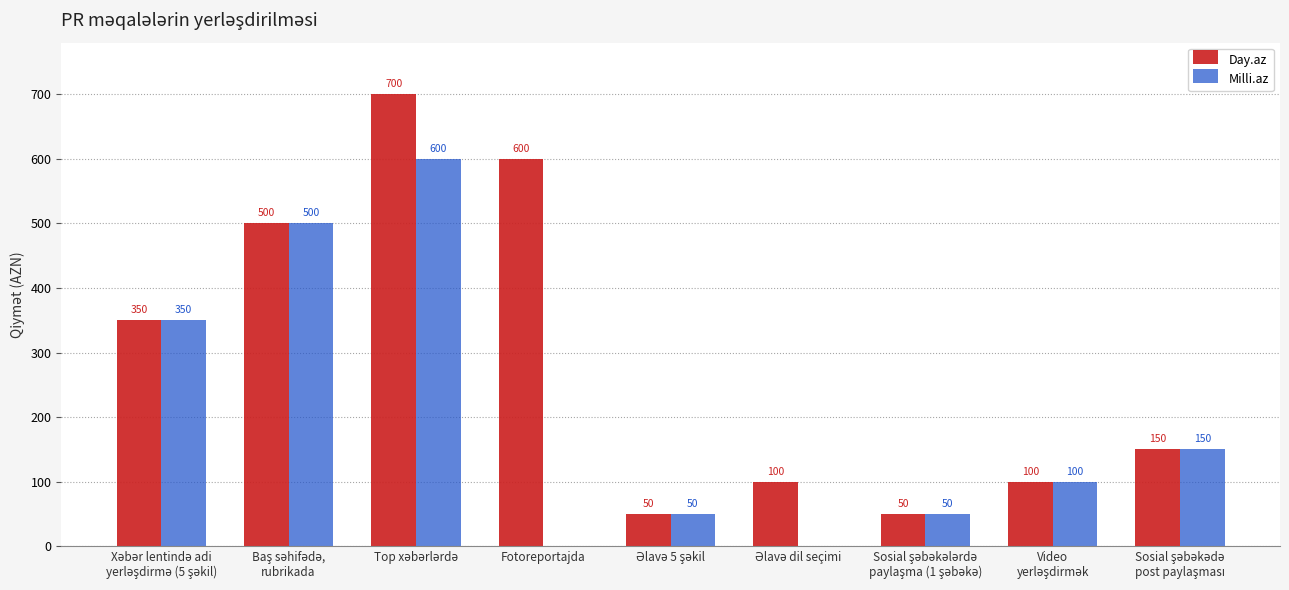

Are the bars horizontal?

No